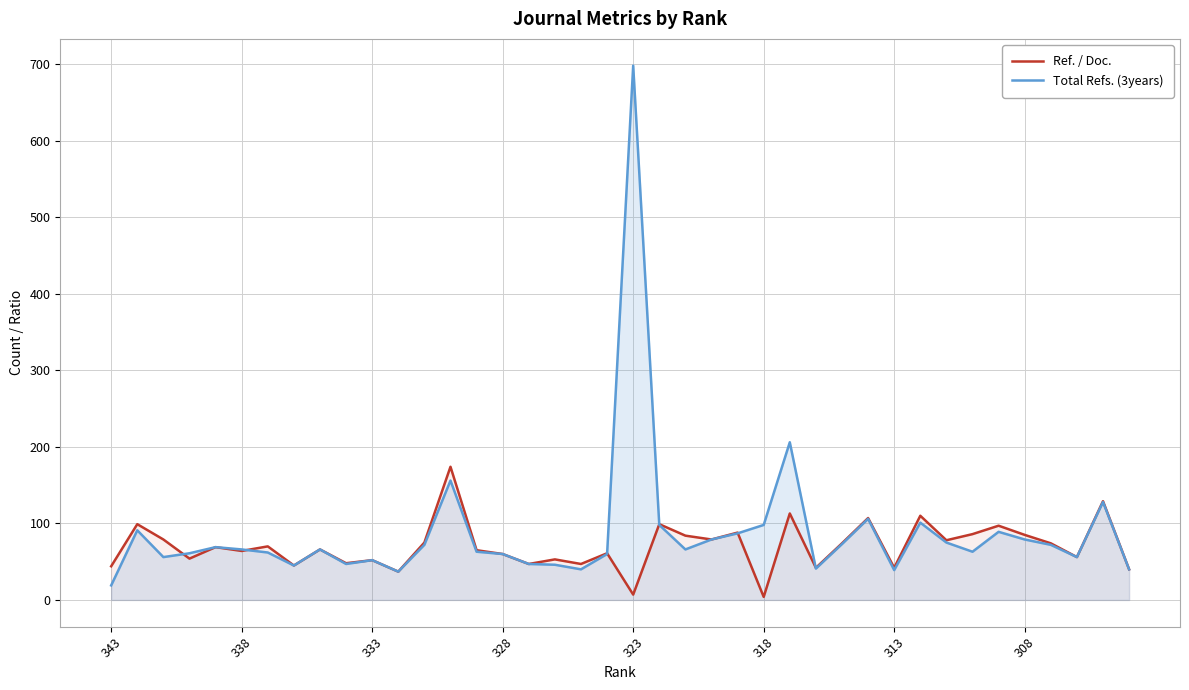

Which series has the widest spread of values?

Total Refs. (3years)